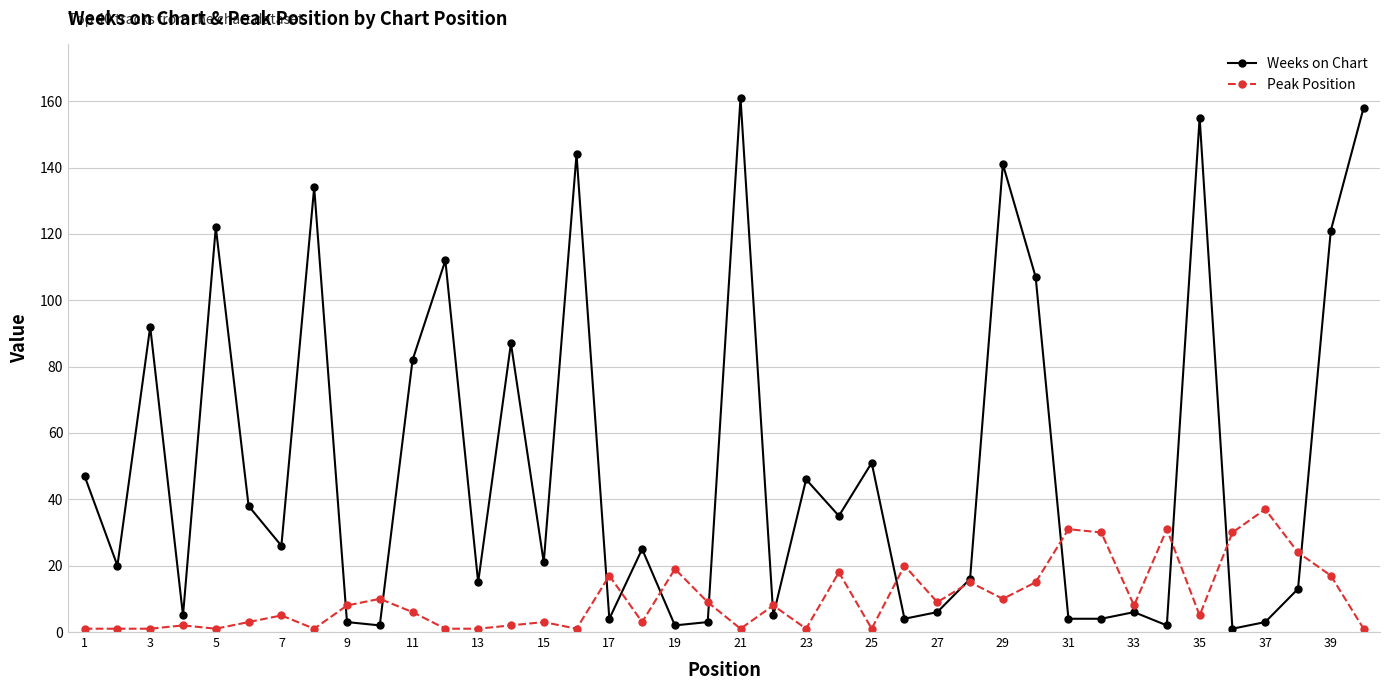

Which series has the largest total across all categories?

Weeks on Chart